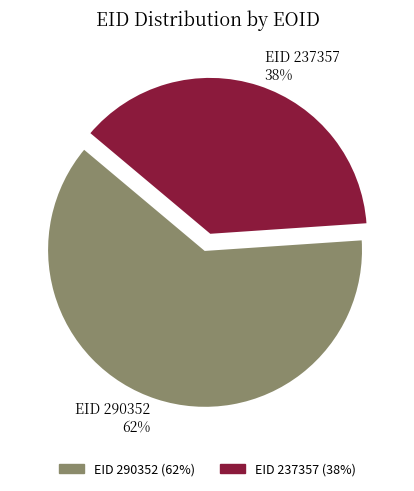

To the nearest percent, what is the average slice percentage?

50%